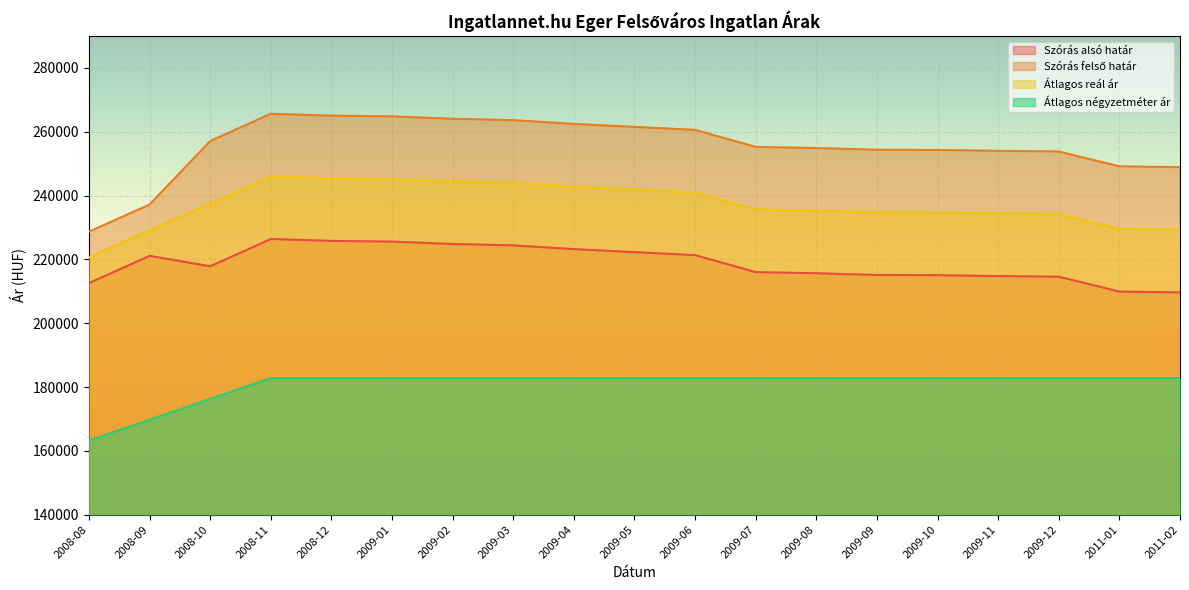

How many data points in Szórás felső határ are above 255232?

9